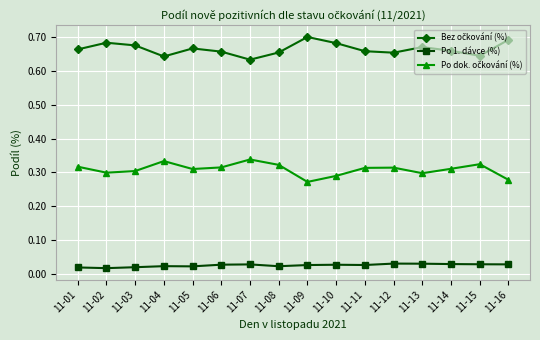

What is the total value across all series at 11-06?

1.0